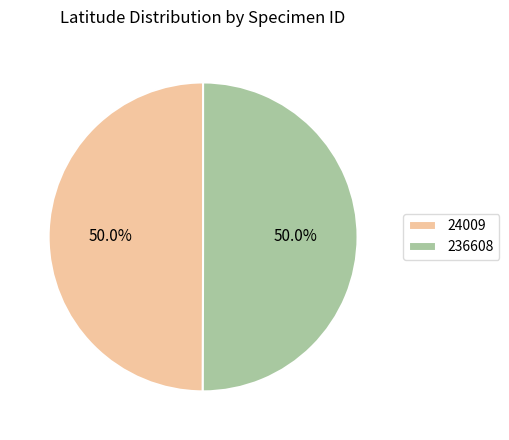

Is it true that 236608 is 41% of the pie?

False